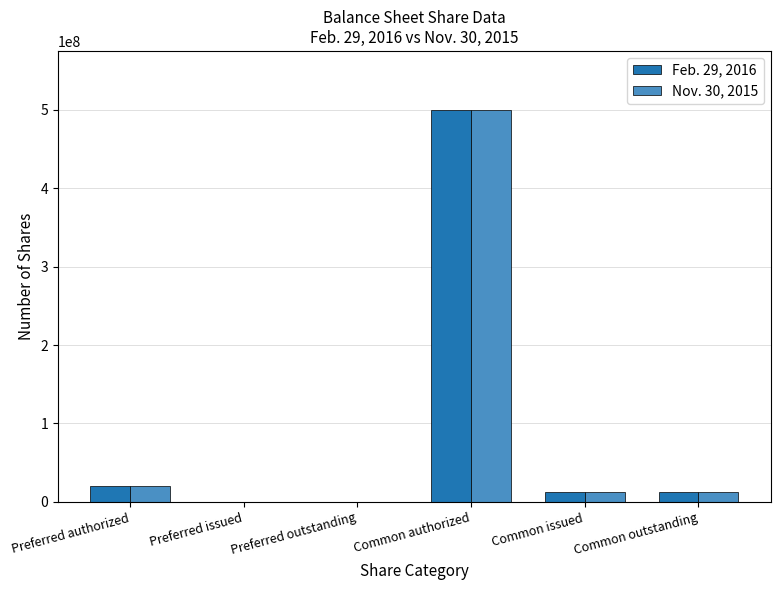

Does the chart contain stacked bars?

No